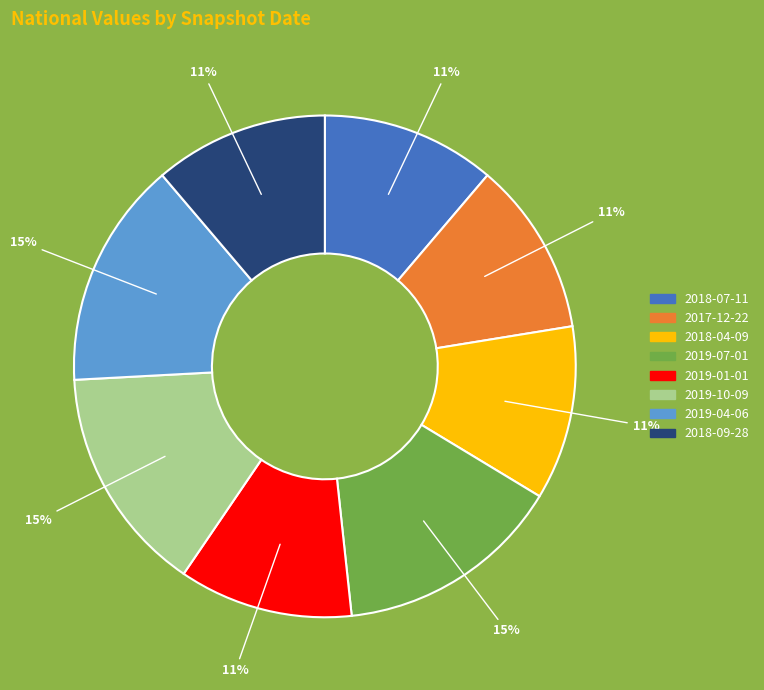

True or false: 2019-10-09 accounts for 20% of the total.

False